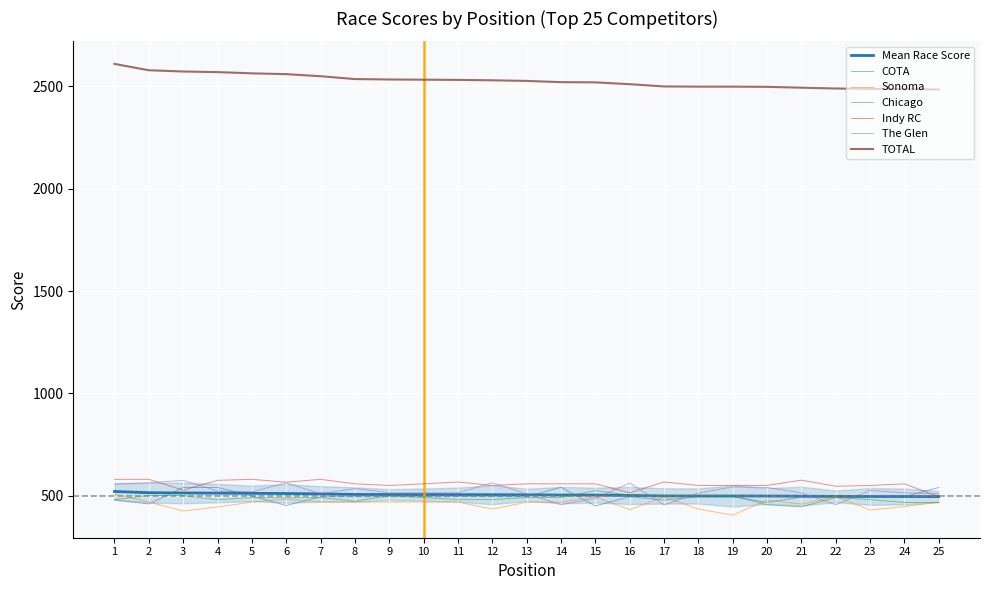

Rank the categories by Sonoma value from highest to lowest.

1, 22, 15, 17, 6, 20, 2, 5, 7, 8, 9, 10, 11, 14, 25, 13, 21, 24, 4, 12, 18, 16, 23, 3, 19